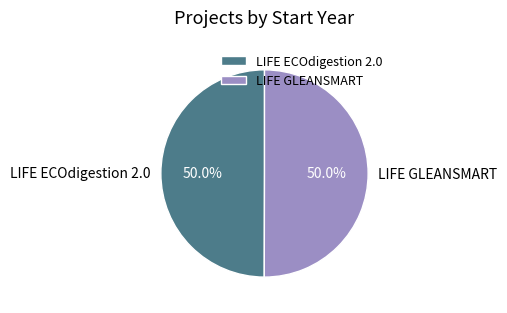

Combined, what portion of the pie is LIFE GLEANSMART and LIFE ECOdigestion 2.0?

100.0%